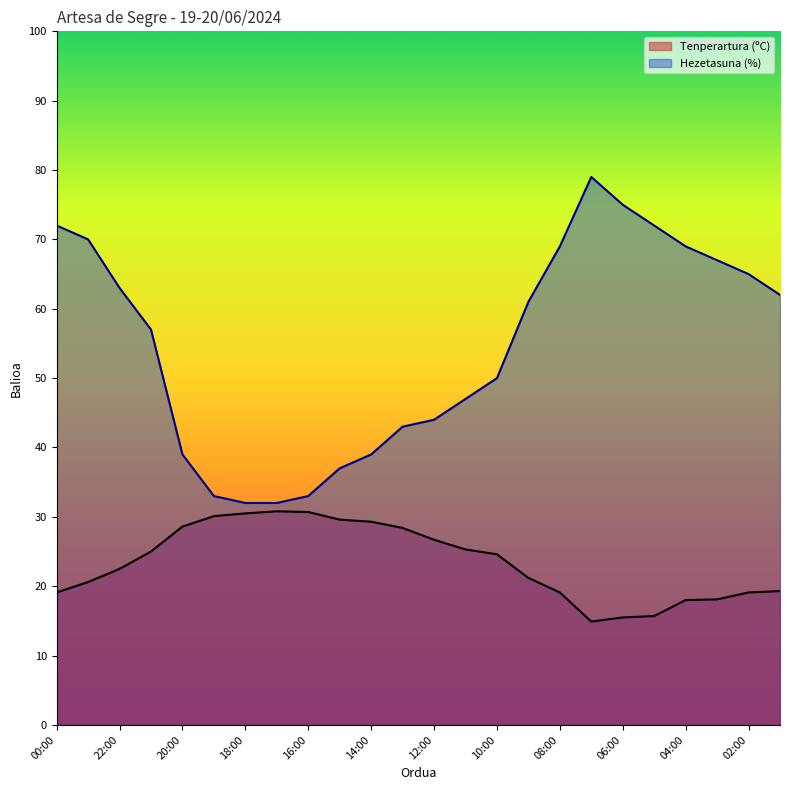

How many series are shown in this chart?

2